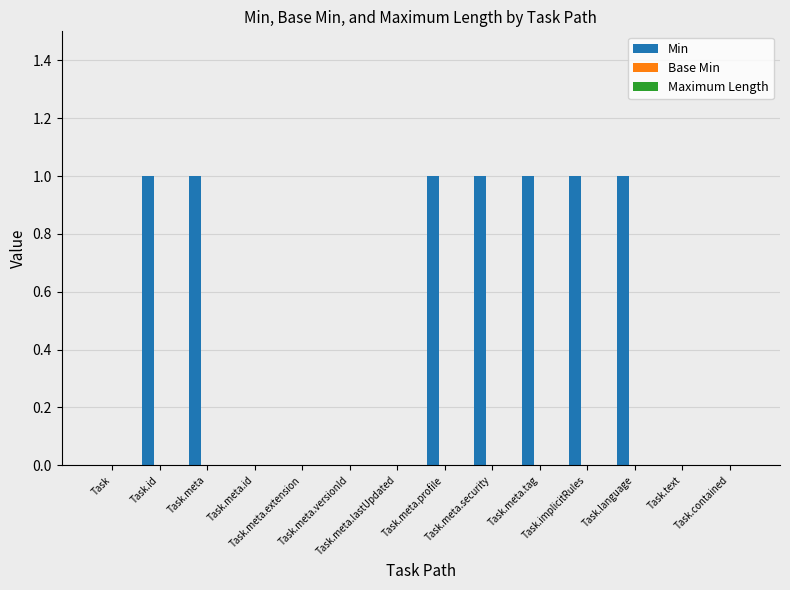

What is the sum of all values?

7